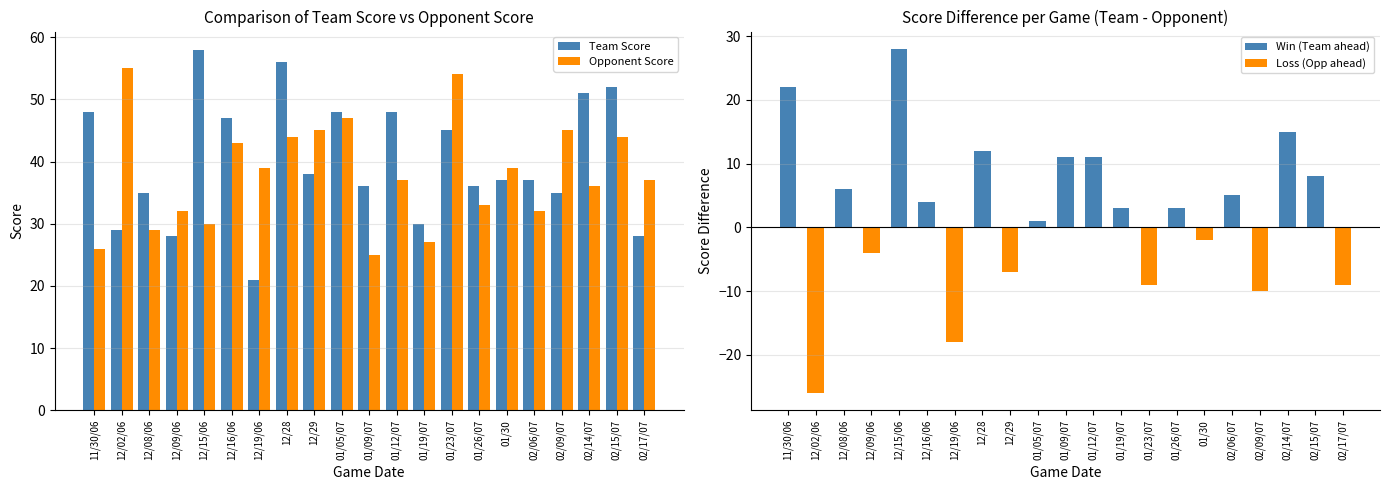

What is the difference between the maximum and second lowest values in the Team Score series?

30